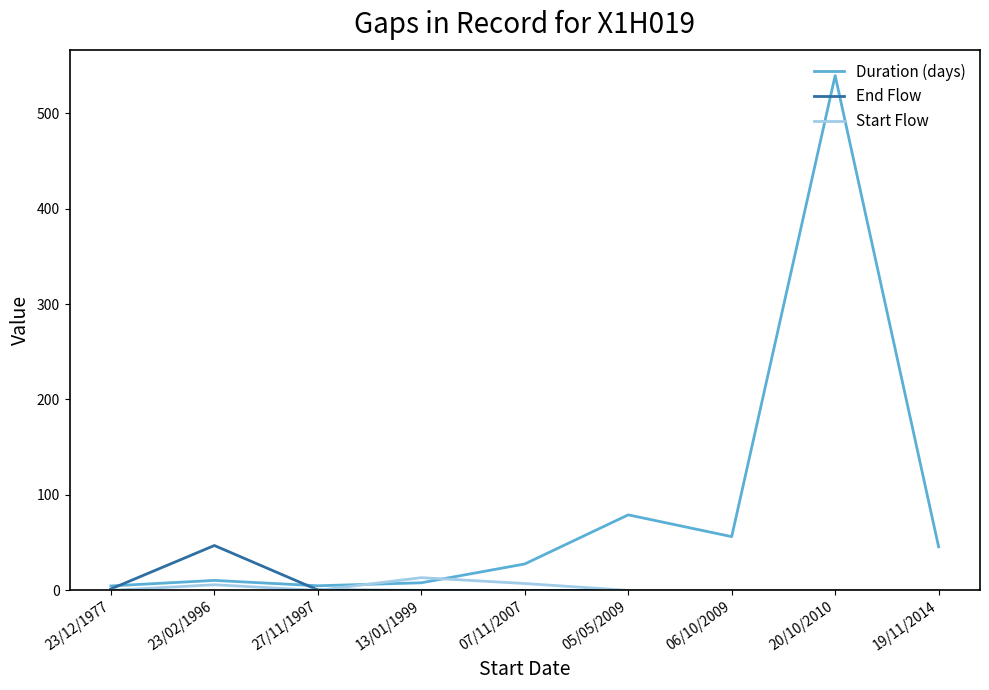

What is the maximum value for Duration (days)?

539.3